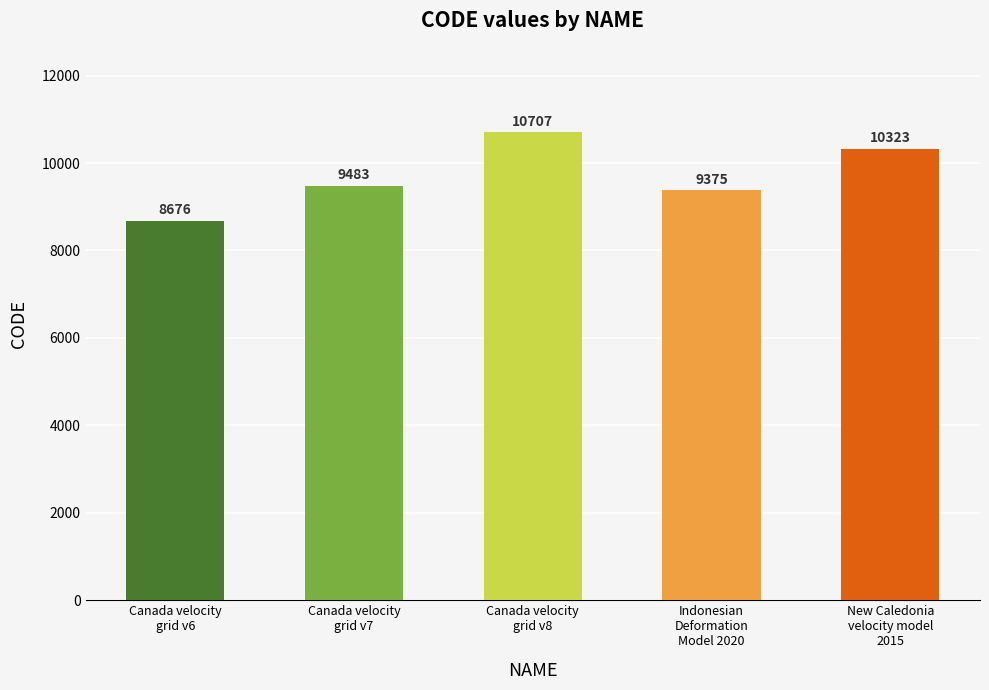

Reading right to left, transcribe all the data shown in this chart.

New Caledonia
velocity model
2015=10323	Indonesian
Deformation
Model 2020=9375	Canada velocity
grid v8=10707	Canada velocity
grid v7=9483	Canada velocity
grid v6=8676